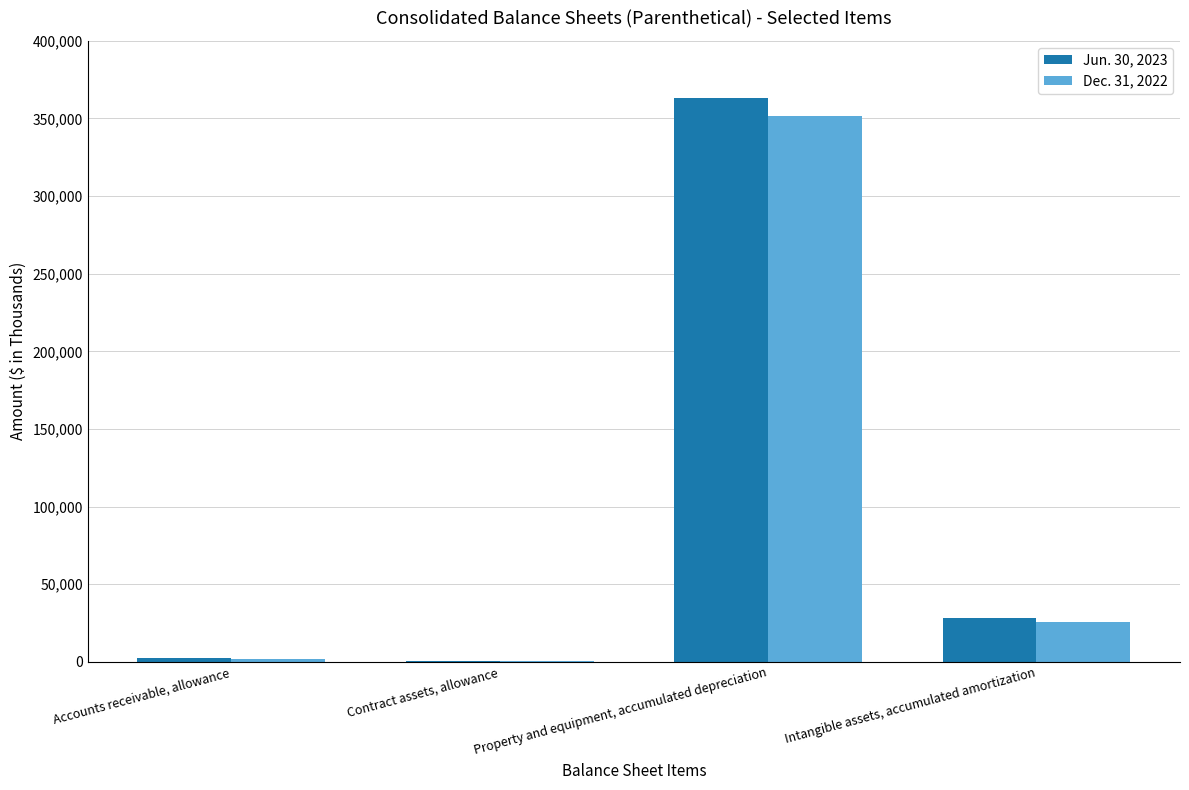

Does the chart contain stacked bars?

No